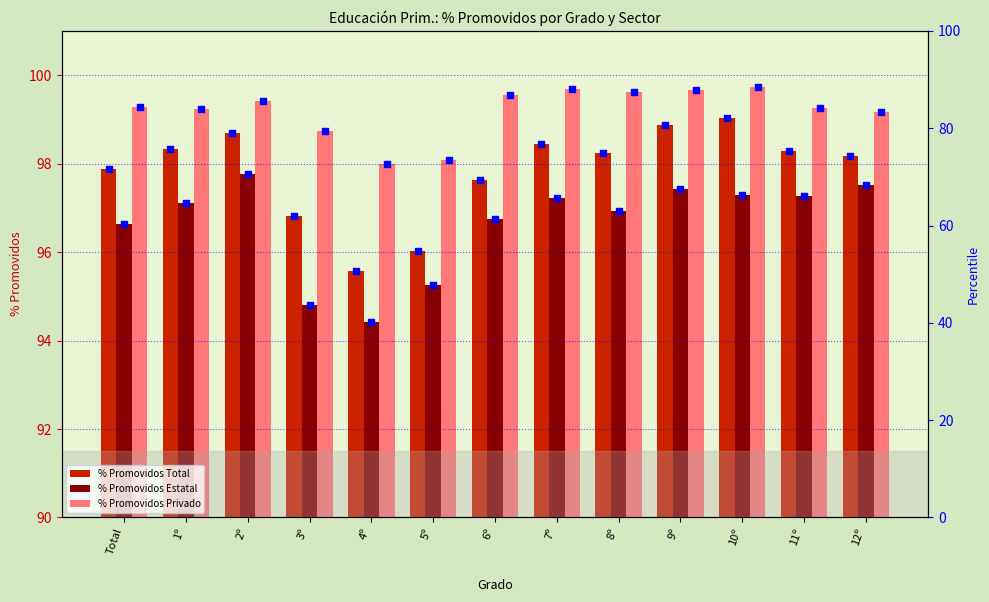

Which series contains the lowest Y value?

% Promovidos Estatal pct